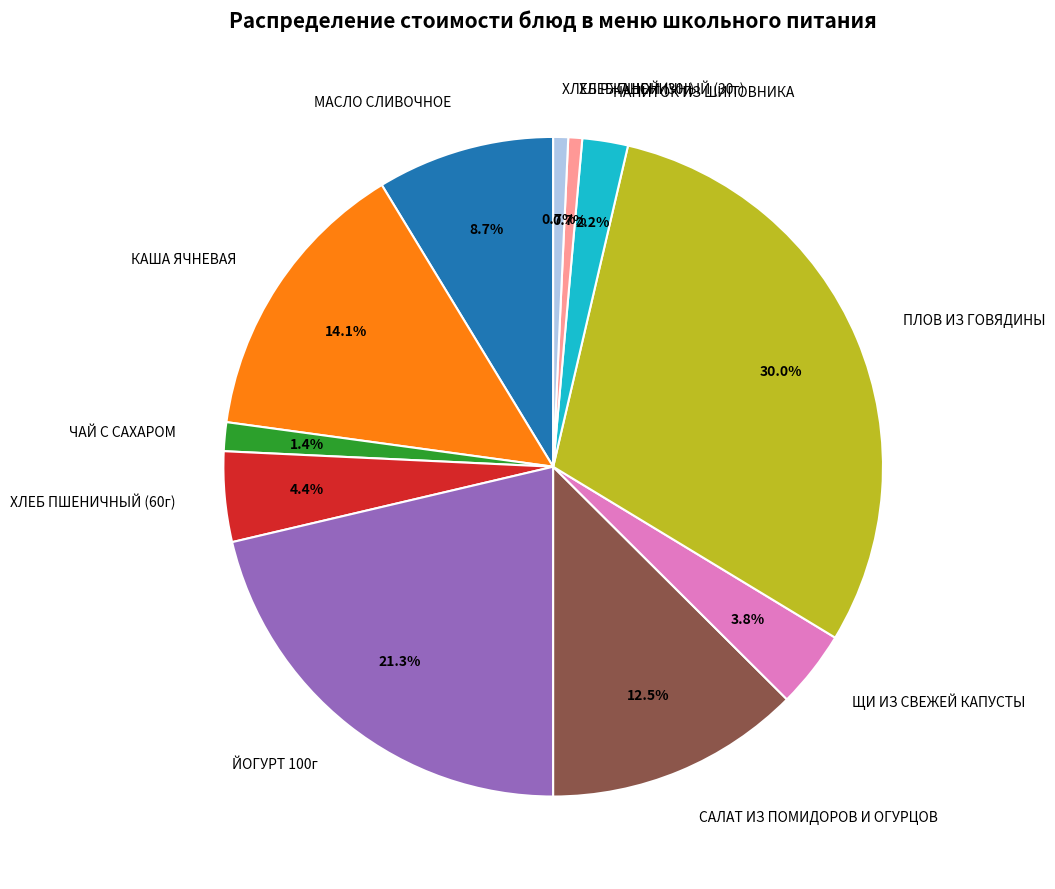

How many slices are in this pie chart?

11